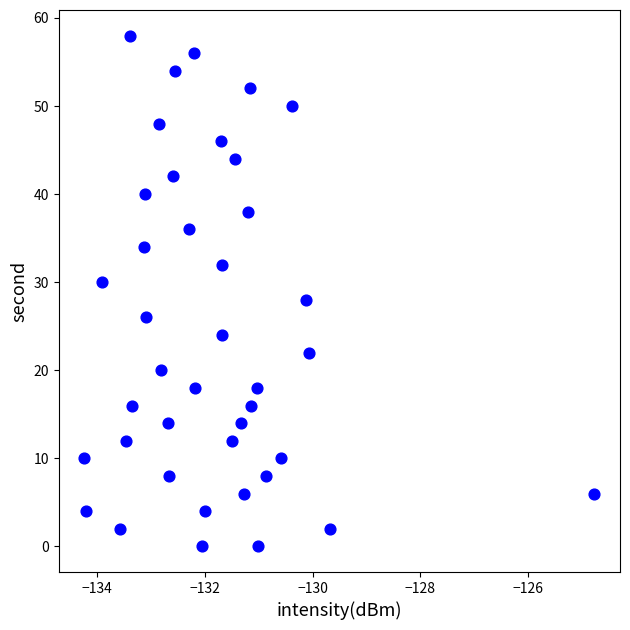

What is the range of Y values (max minus min)?

58